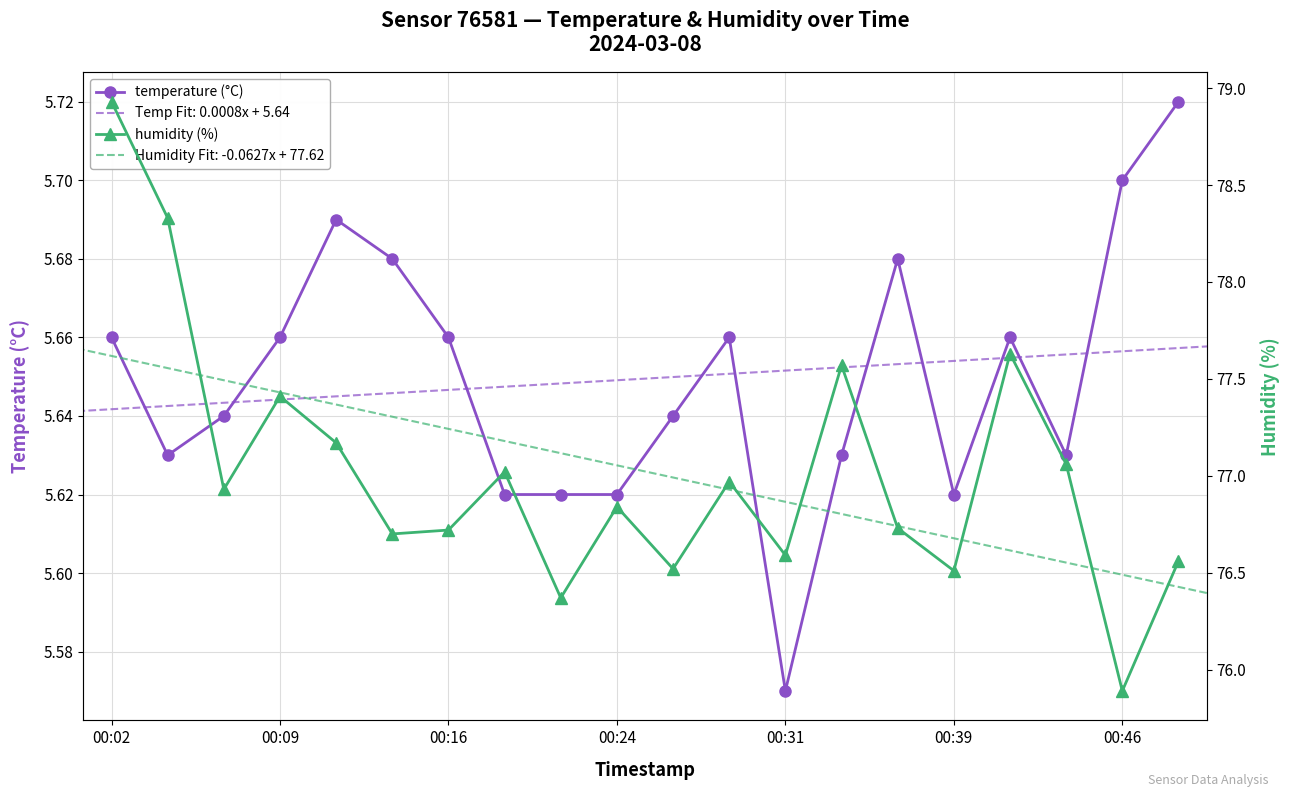

Which series has the largest range (max minus min)?

humidity (%)